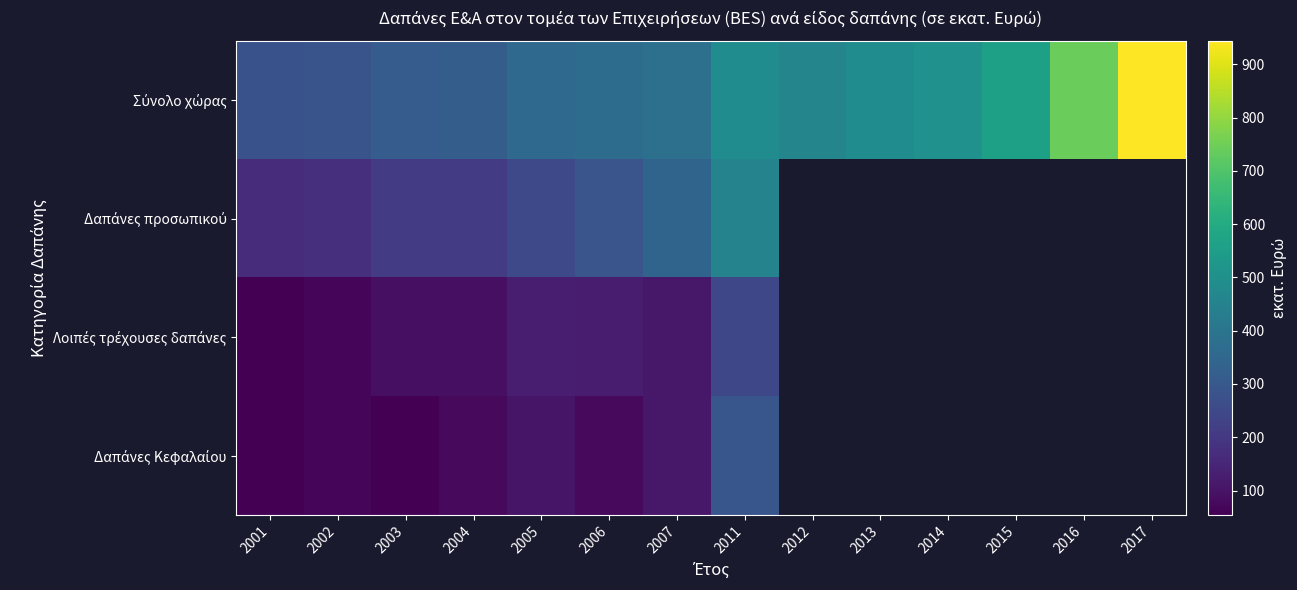

Rank the categories by Λοιπές τρέχουσες δαπάνες value from lowest to highest.

2001, 2002, 2003, 2004, 2007, 2006, 2005, 2011, 2012, 2013, 2014, 2015, 2016, 2017